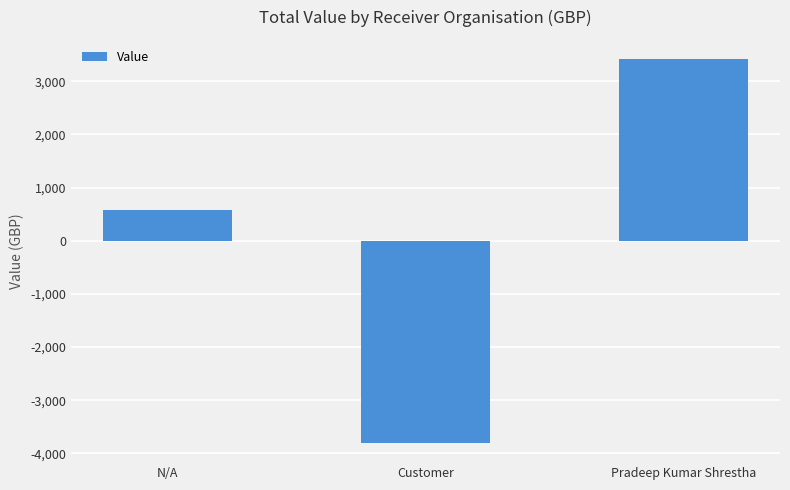

How many values are below zero?

1